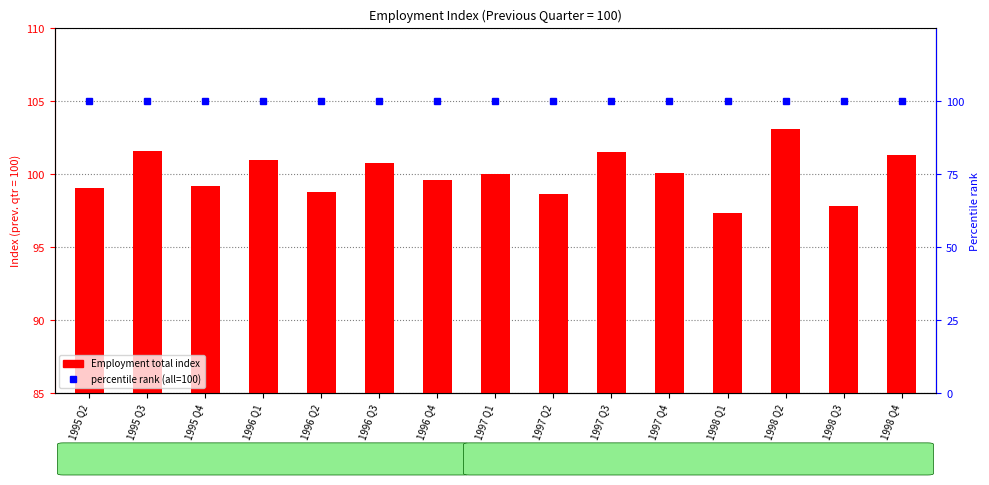

At 1998 Q1, list the series in order from largest to smallest.

percentile rank, Employment total